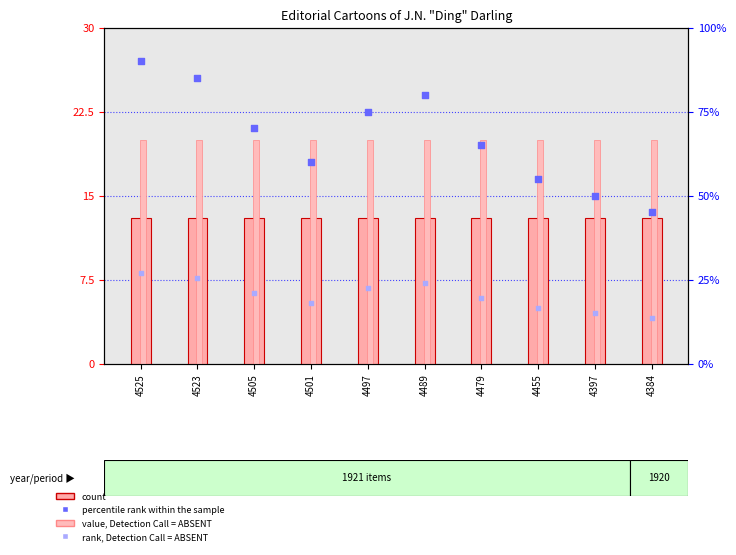

Which series has the largest total across all categories?

percentile rank within the sample